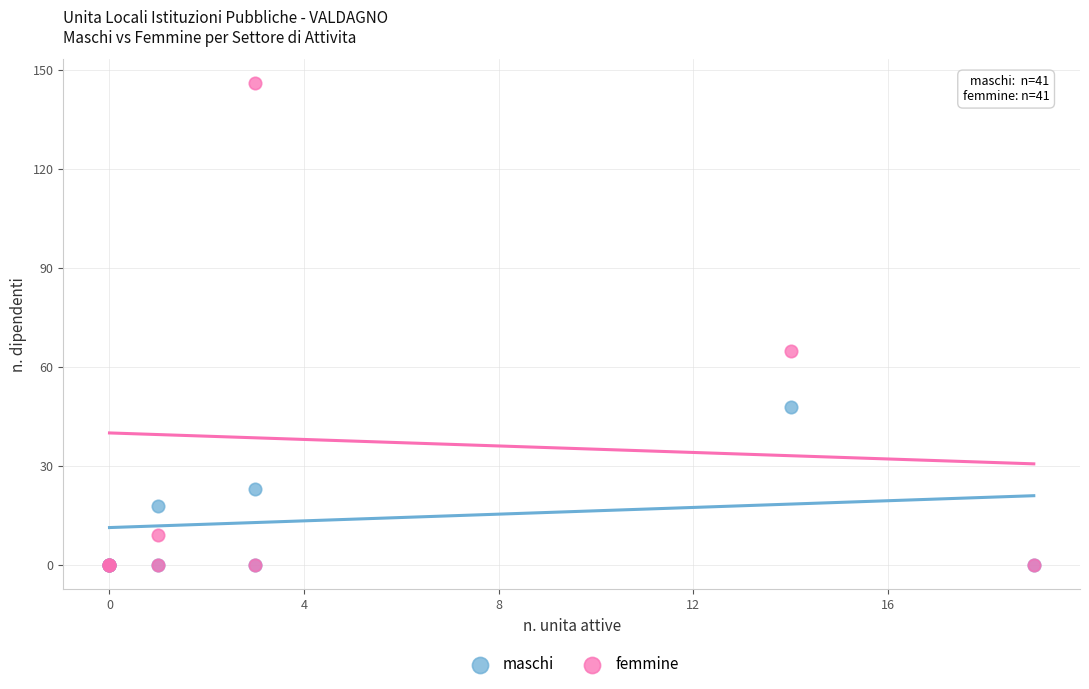

What are all the series names shown in the legend?

maschi, femmine